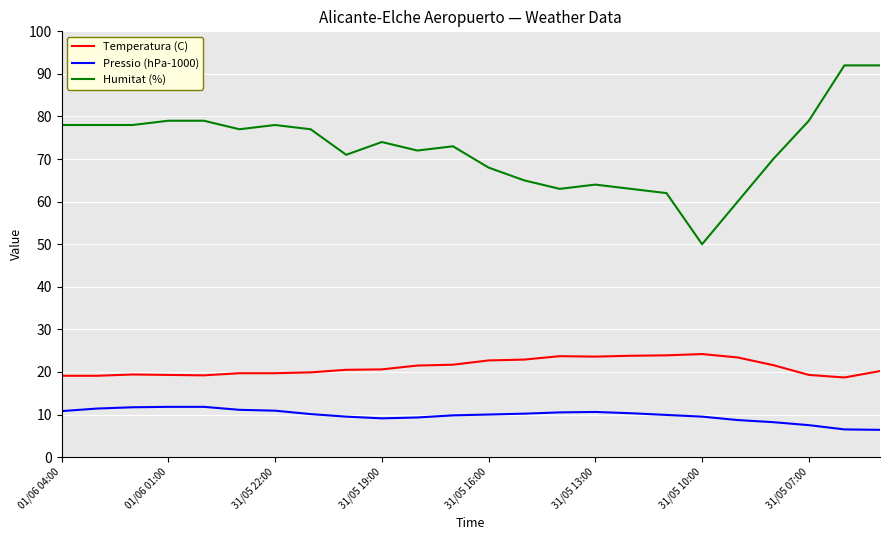

True or false: Temperatura (C) and Pressio (hPa-1000) intersect in this chart.

False